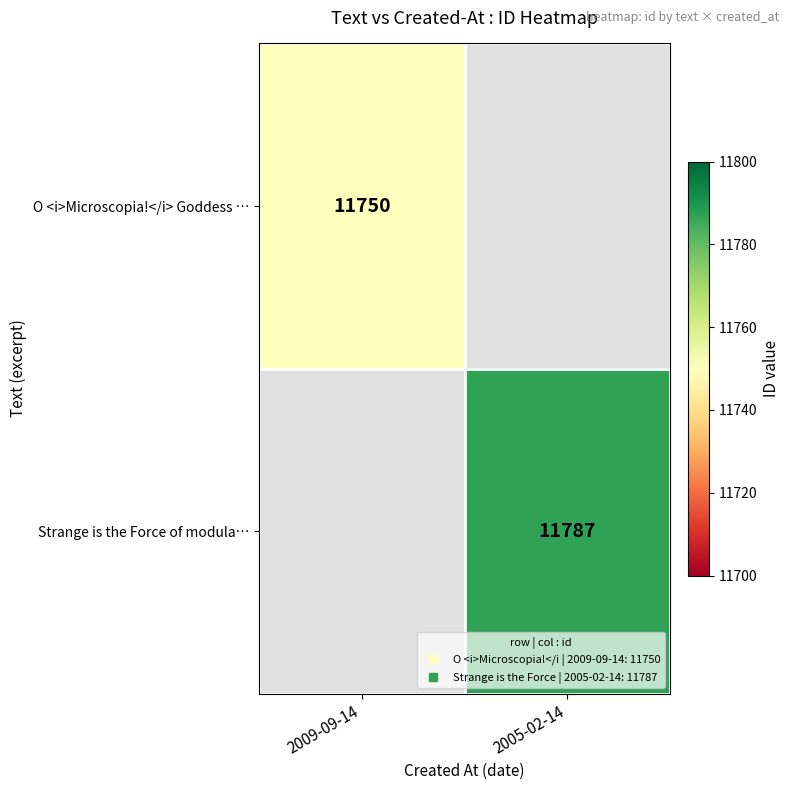

Between 2009-09-14 and 2005-02-14, which is larger?

2005-02-14